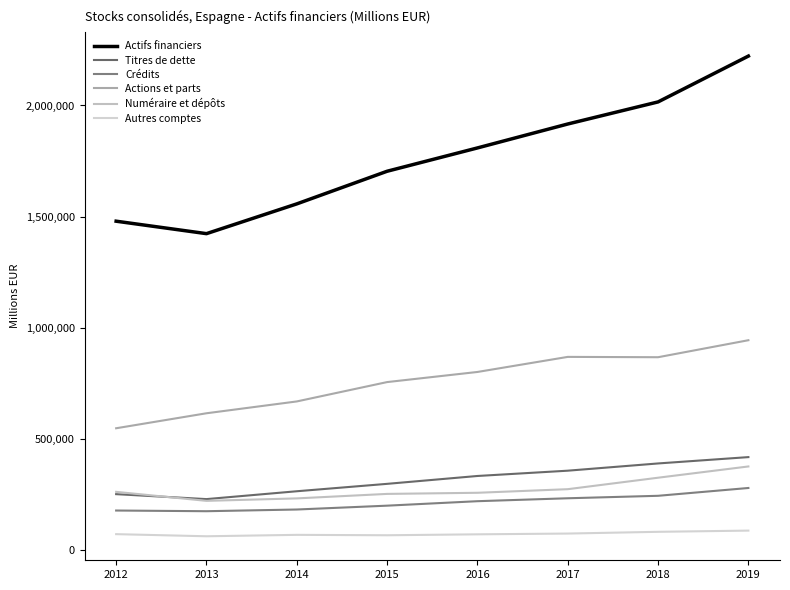

Does the chart display data point markers on the line(s)?

No